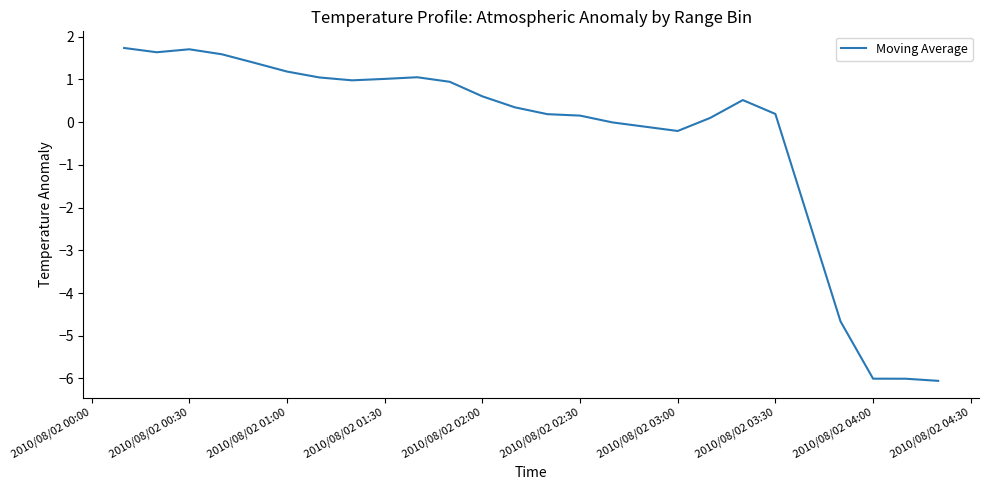

What is the maximum value shown in the chart?

1.7